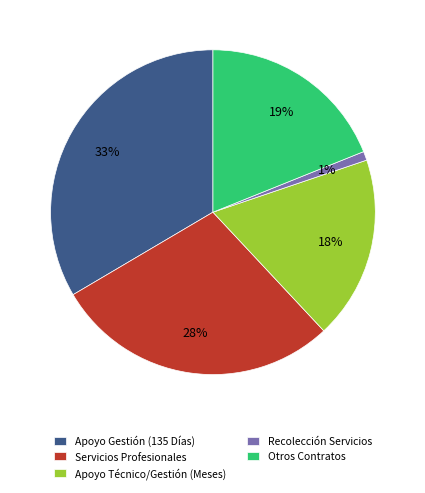

The Apoyo Gestión (135 Días) slice represents 28% of the pie. True or false?

False